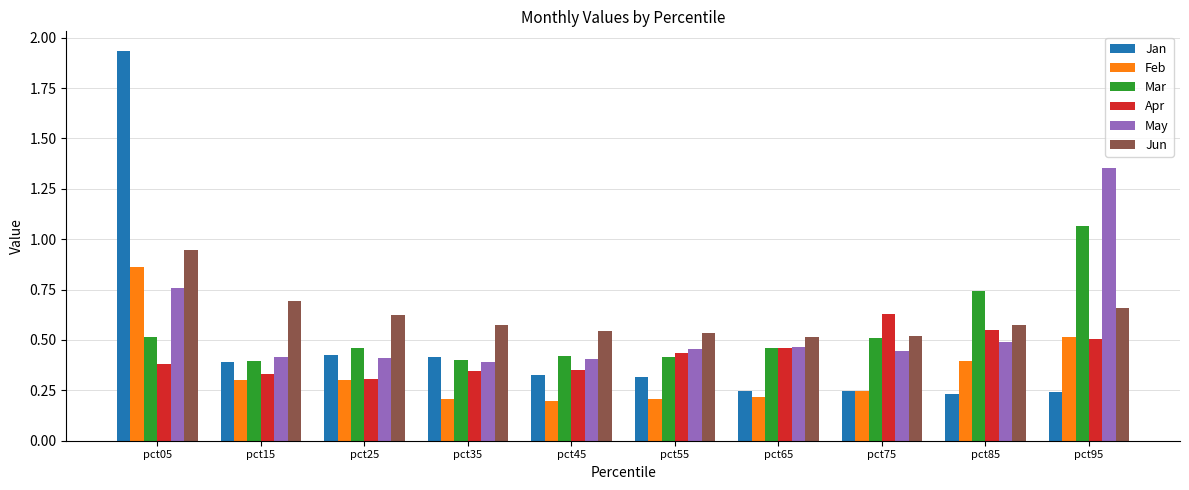

The May series shows 0.4 at pct45. True or false?

True